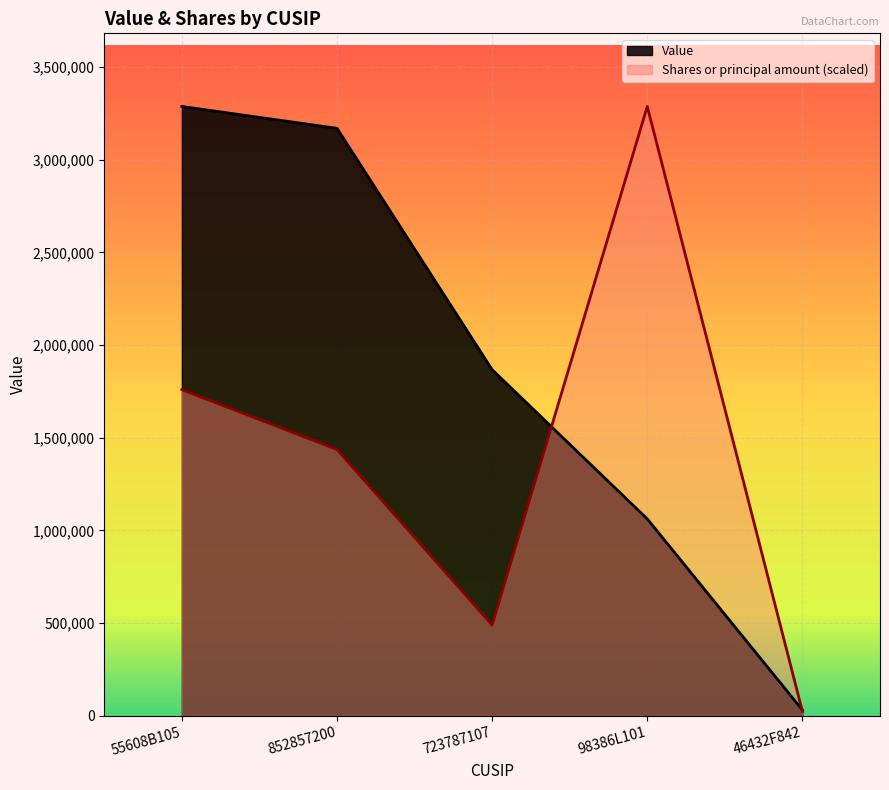

How many intersections are there between Shares or principal amount and Value?

2